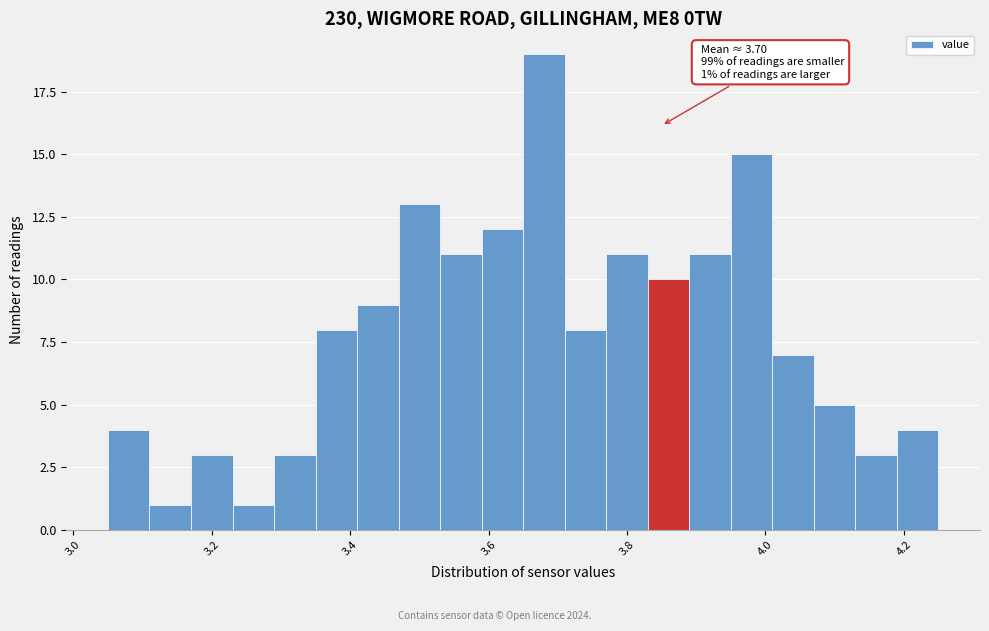

Read against the x-axis, roughly where is the centre of the tallest bar?

3.68